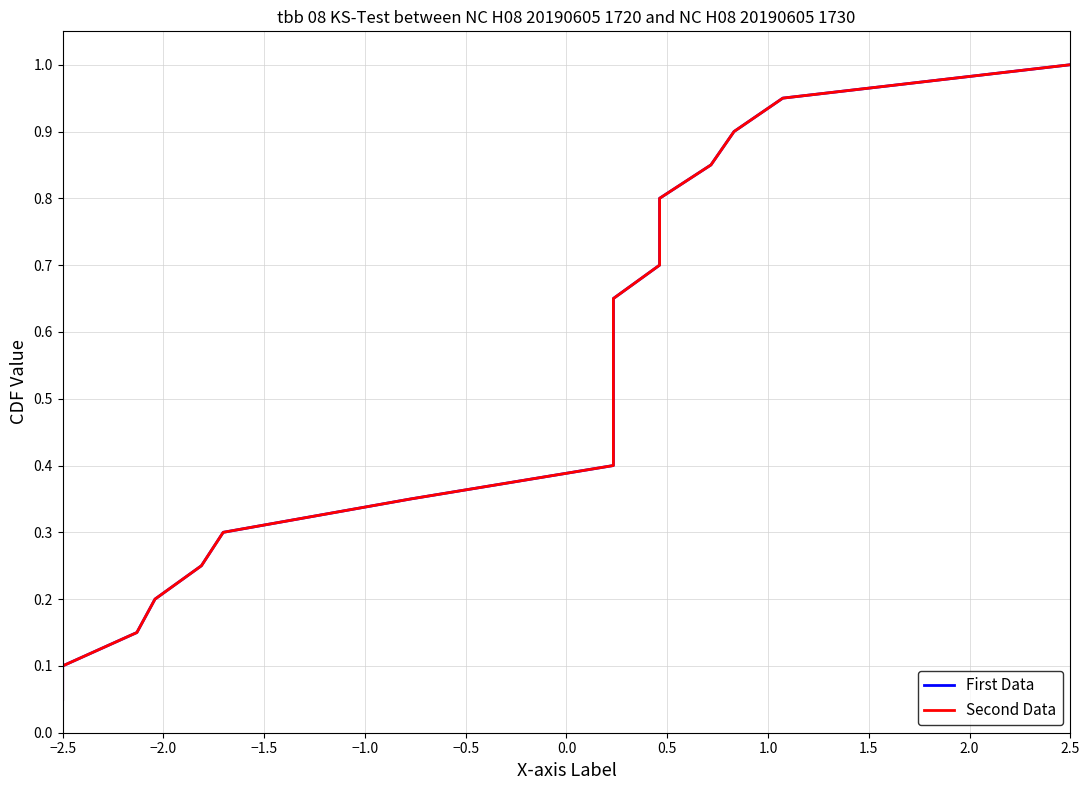

True or false: First Data and Second Data intersect in this chart.

False